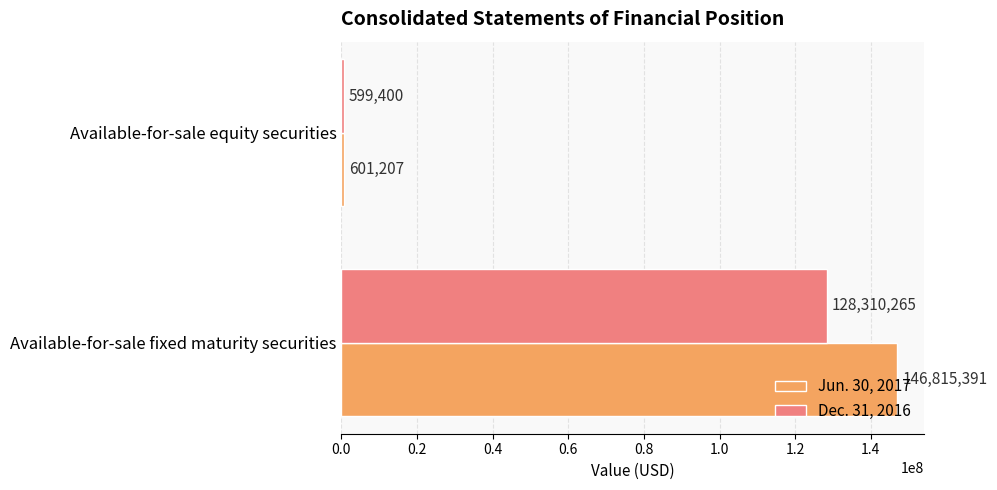

What is the sum of the Dec. 31, 2016 values at Available-for-sale equity securities and Available-for-sale fixed maturity securities?

128909665